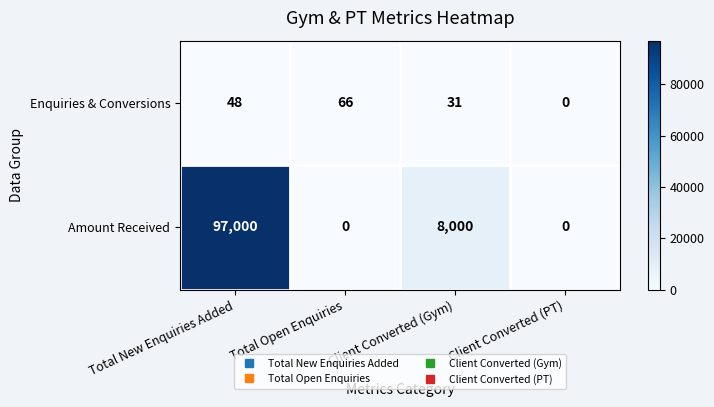

What is the difference between the highest and lowest values at Client Converted (Gym)?

7969